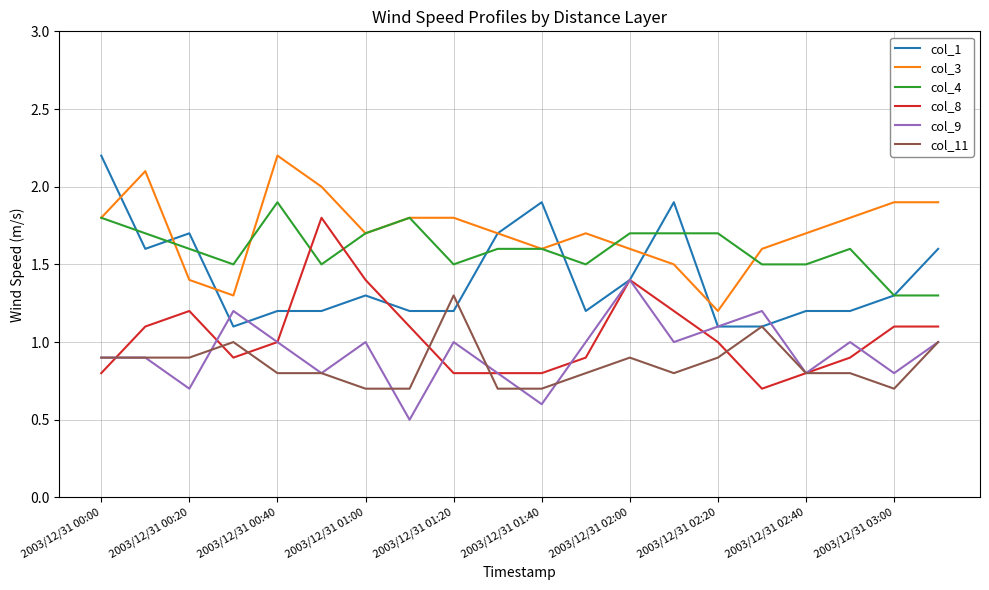

Count the col_4 values in the range 1 to 2.

20